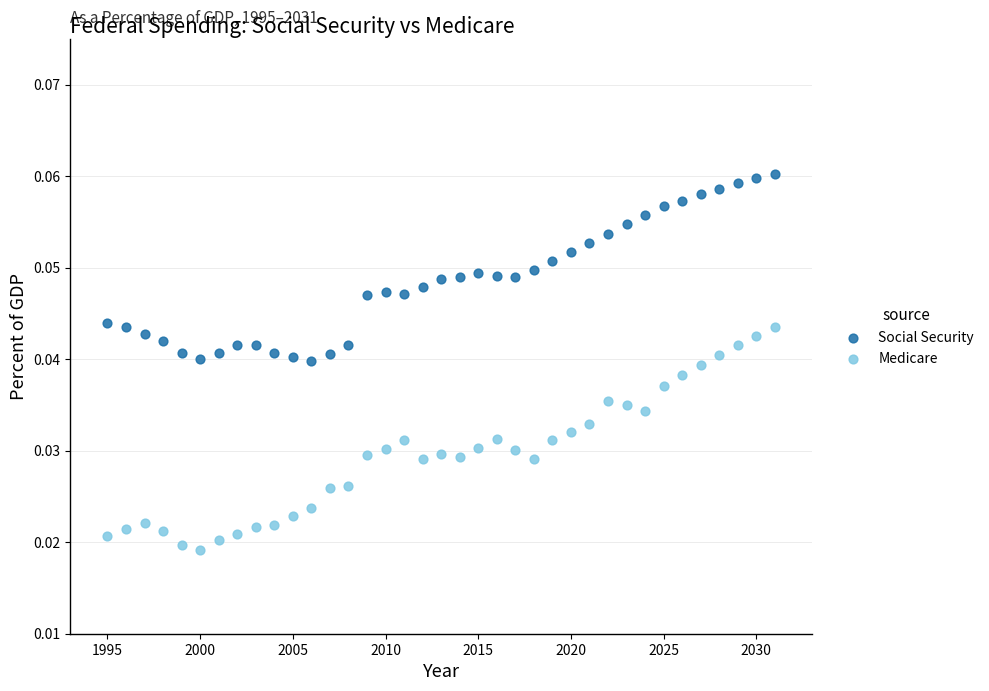

Which series contains the lowest Y value?

Medicare